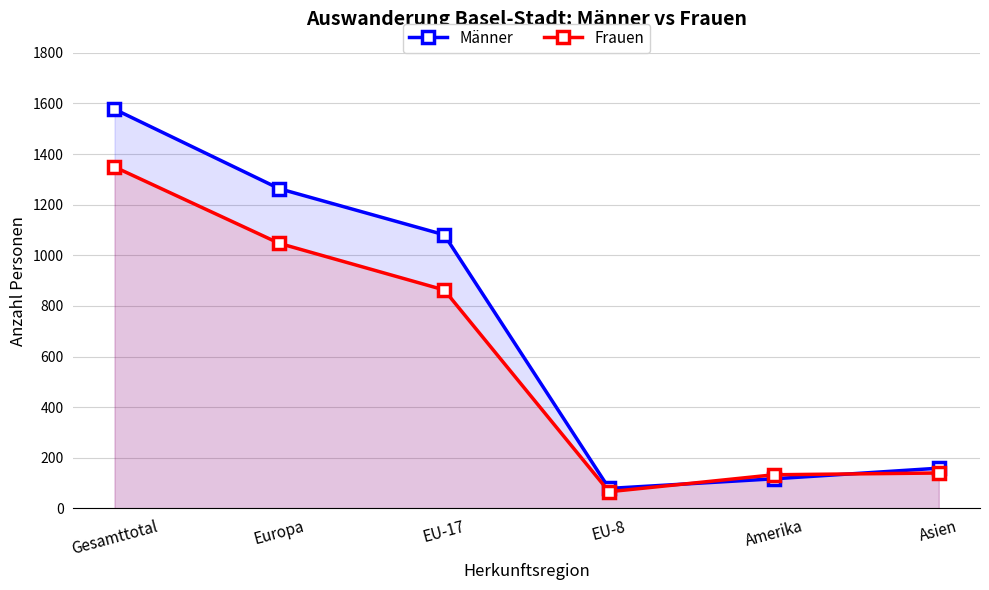

Which category has the lowest value in the Frauen series?

EU-8